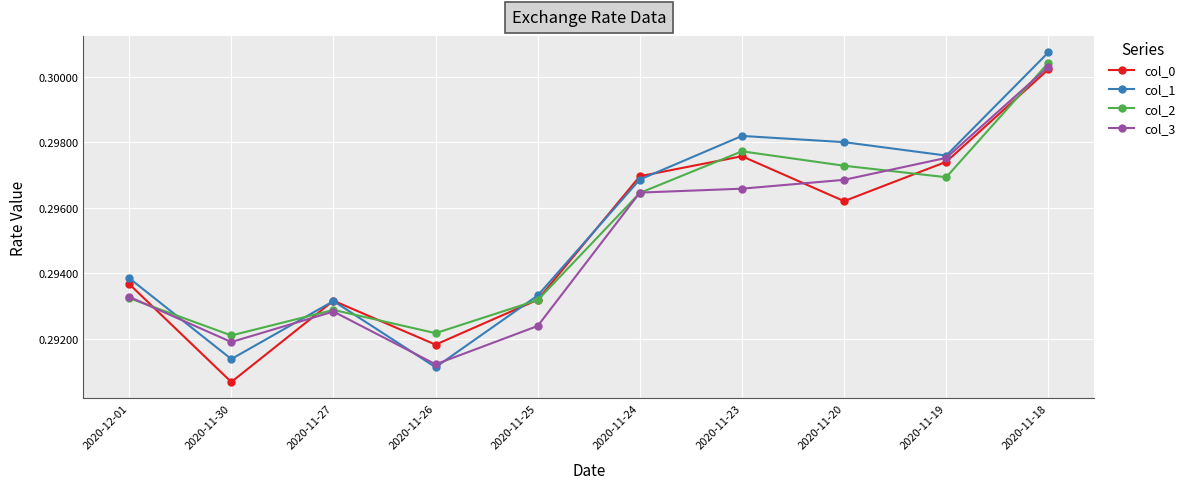

At which label does col_0 reach its minimum?

2020-11-30